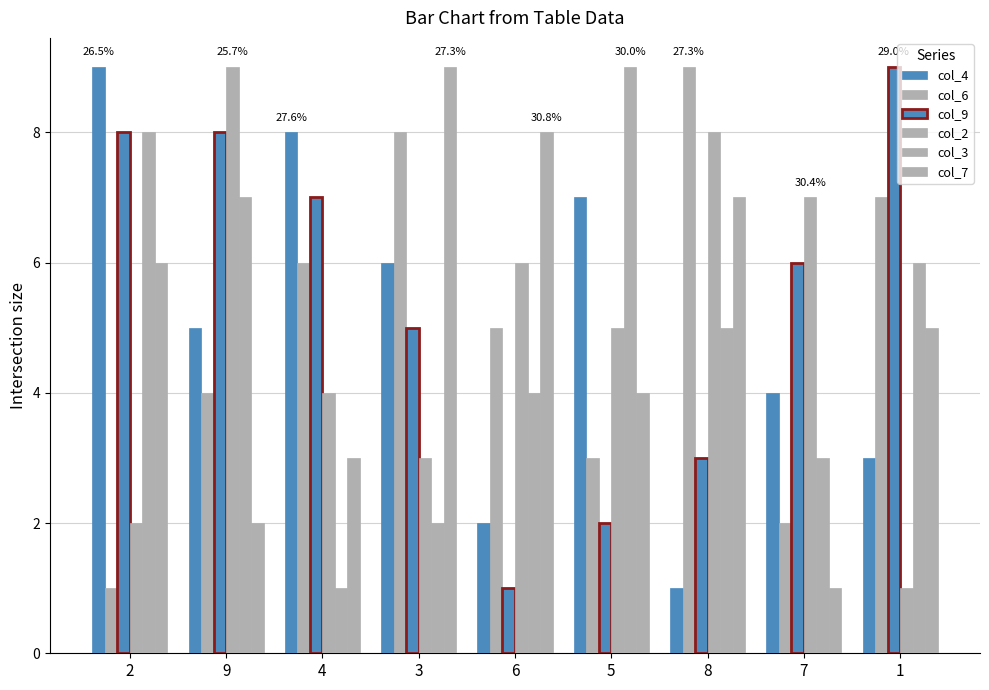

List the labels in order of col_9 value, smallest first.

6, 5, 8, 3, 7, 4, 2, 9, 1